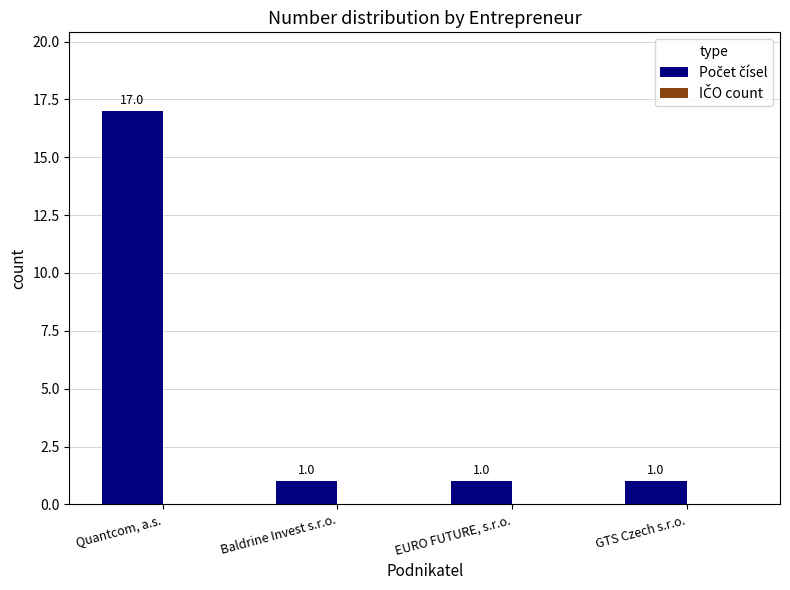

True or false: the data shows 2 at GTS Czech s.r.o..

False